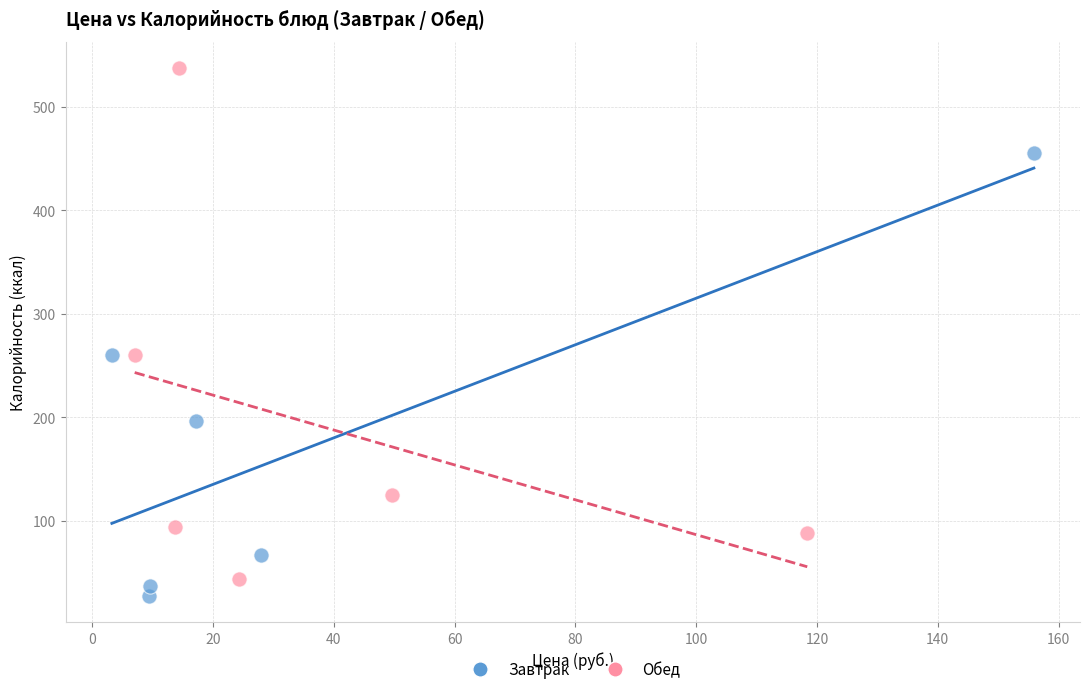

Which series contains the lowest Y value?

Завтрак